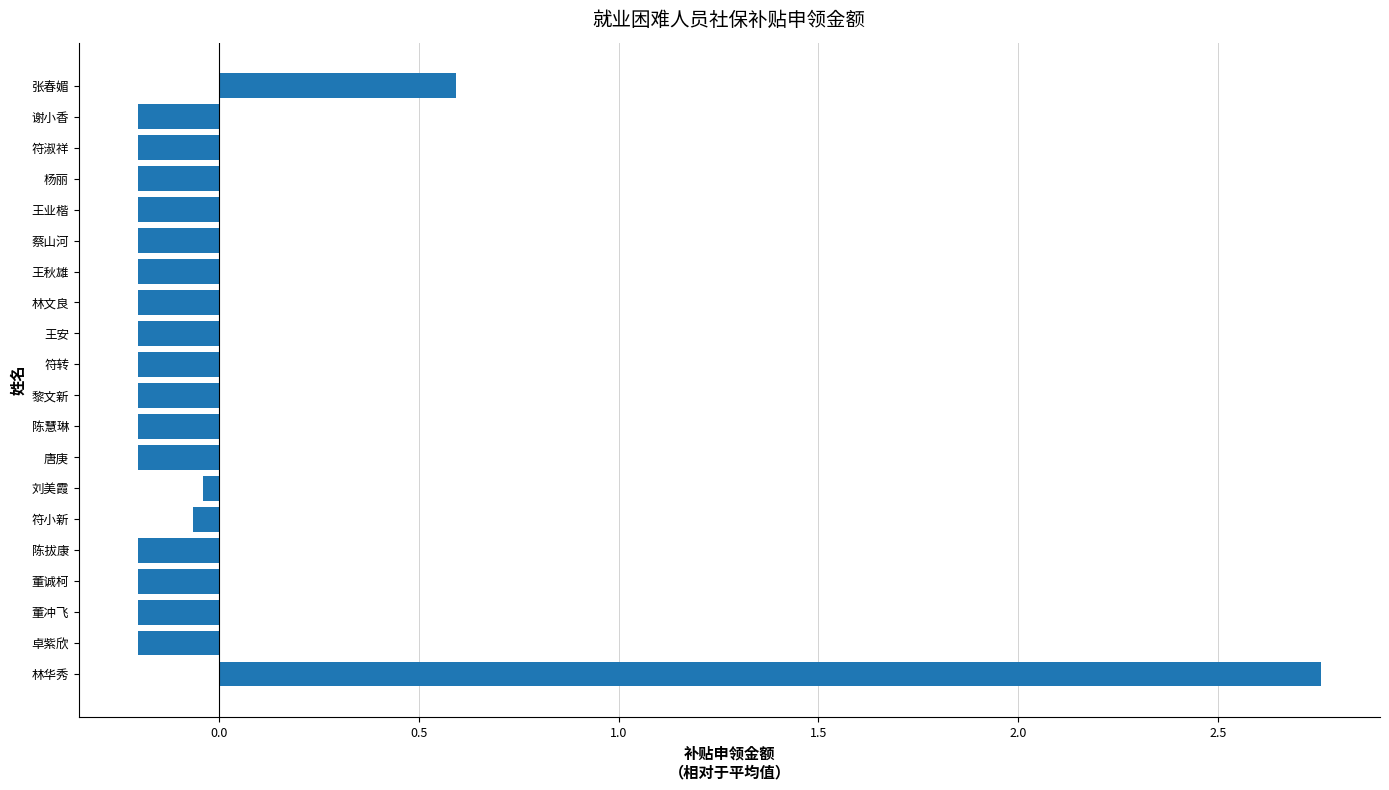

What is the change in value from 林华秀 to 唐庚?

-3.0